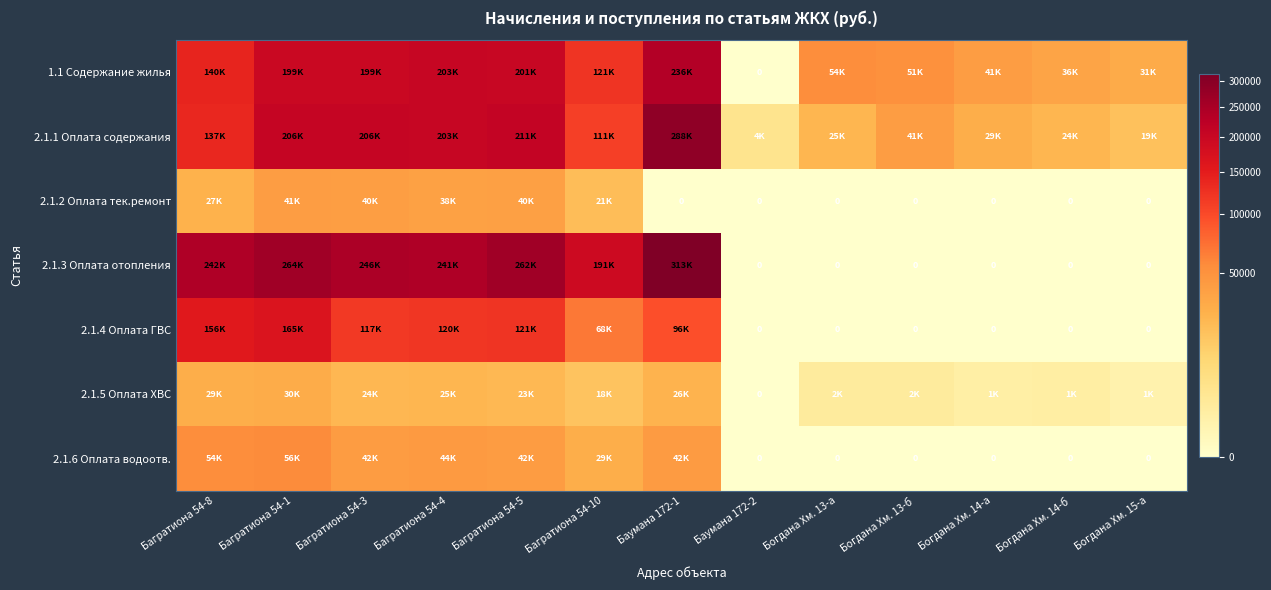

True or false: 2.1.4 Оплата ГВС has a value of 87161.4 at Богдана Хм. 14-а.

False